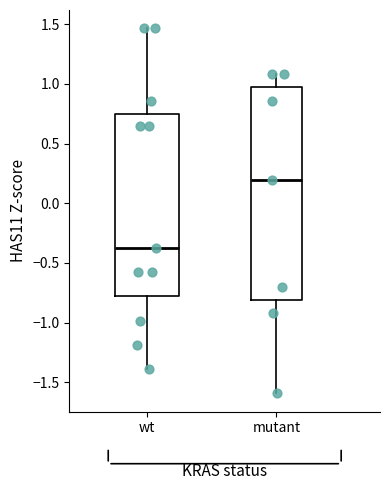

Comparing the boxes themselves (not the whiskers), which one is the tallest?

mutant